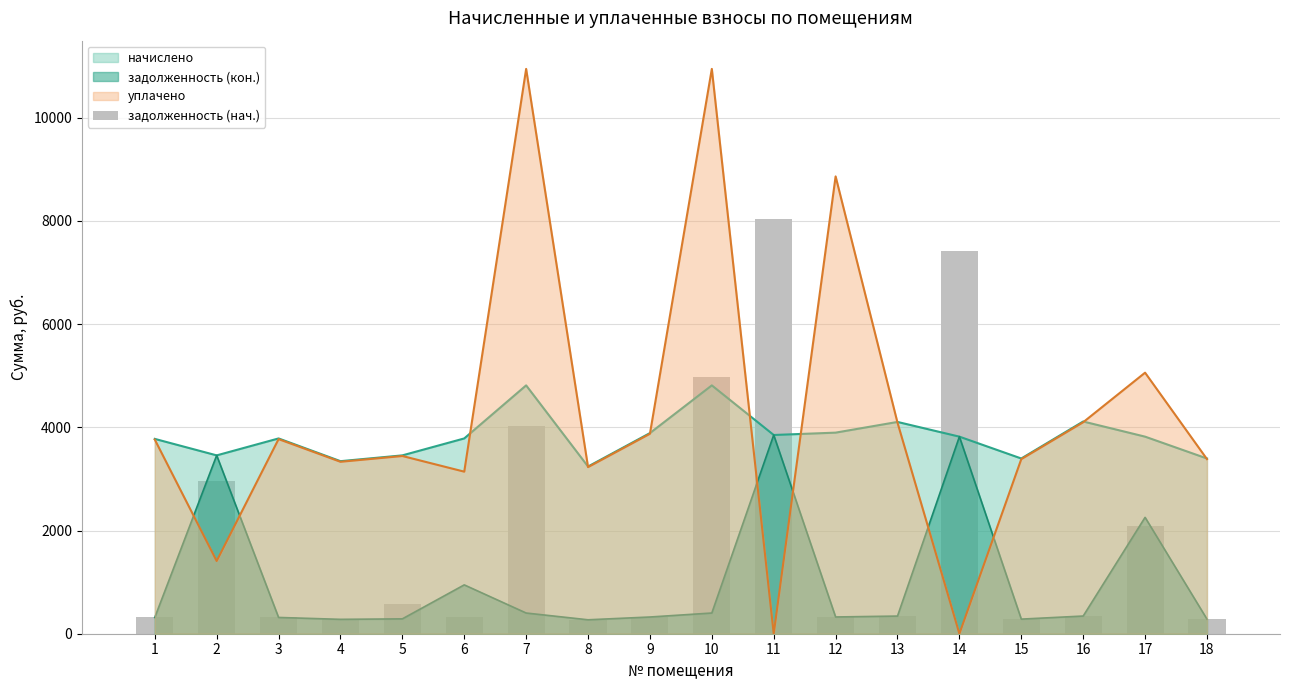

Which label corresponds to the smallest value in the chart?

8